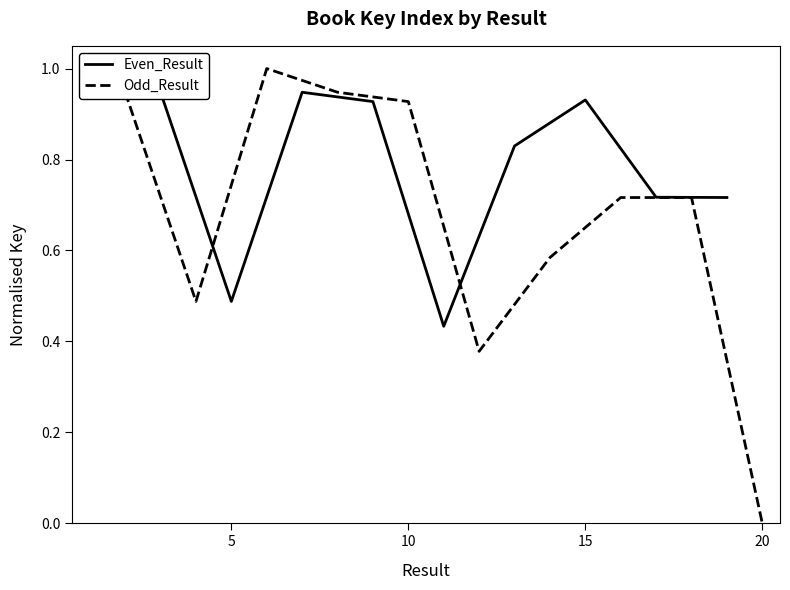

Which category has the lowest value in the Odd_Result series?

20